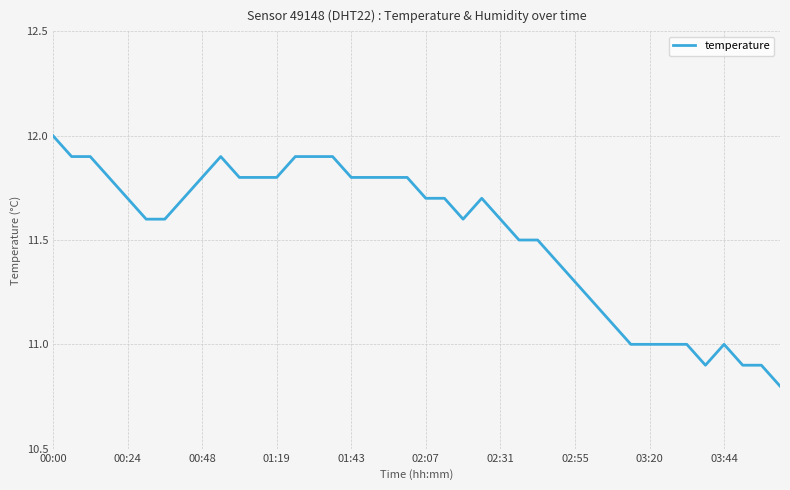

Does the chart have visible grid lines?

Yes